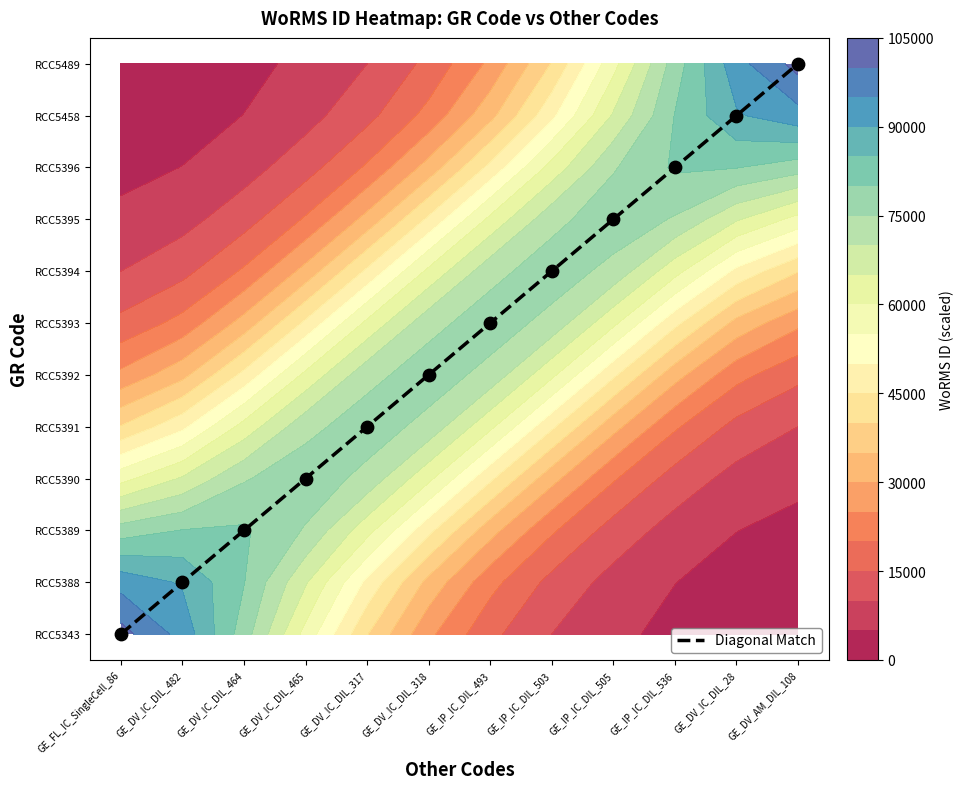

What is the total value across all series at GE_DV_IC_DIL_465?

536782.9